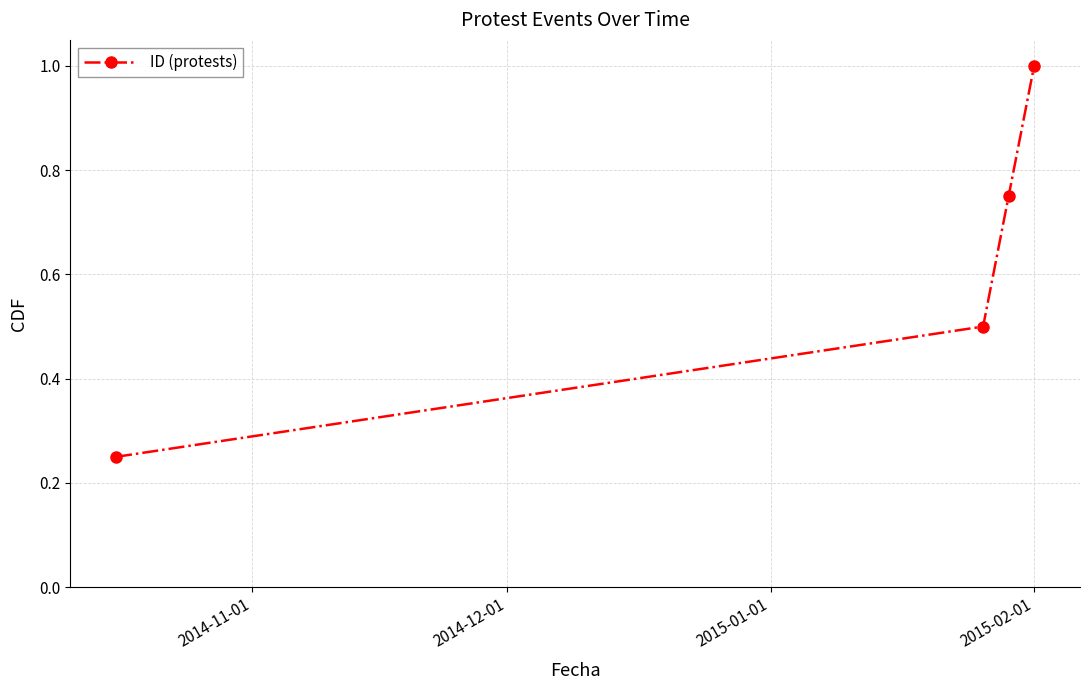

What is the difference between the maximum and second lowest values?

0.5